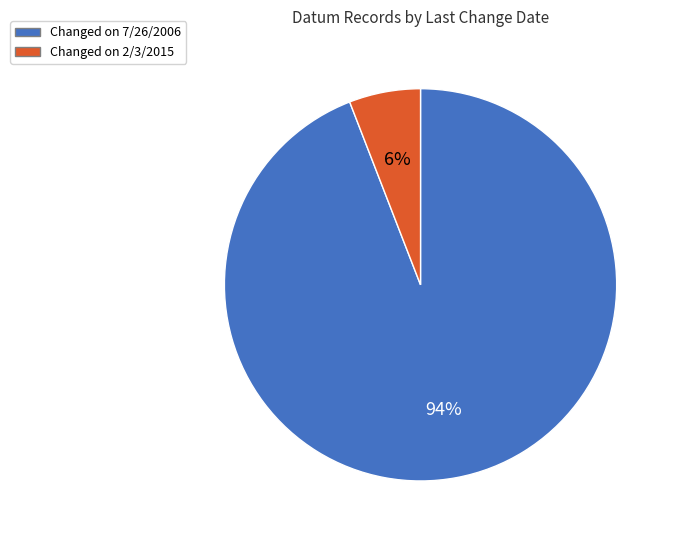

Rank the categories by value from highest to lowest.

Changed on 7/26/2006, Changed on 2/3/2015